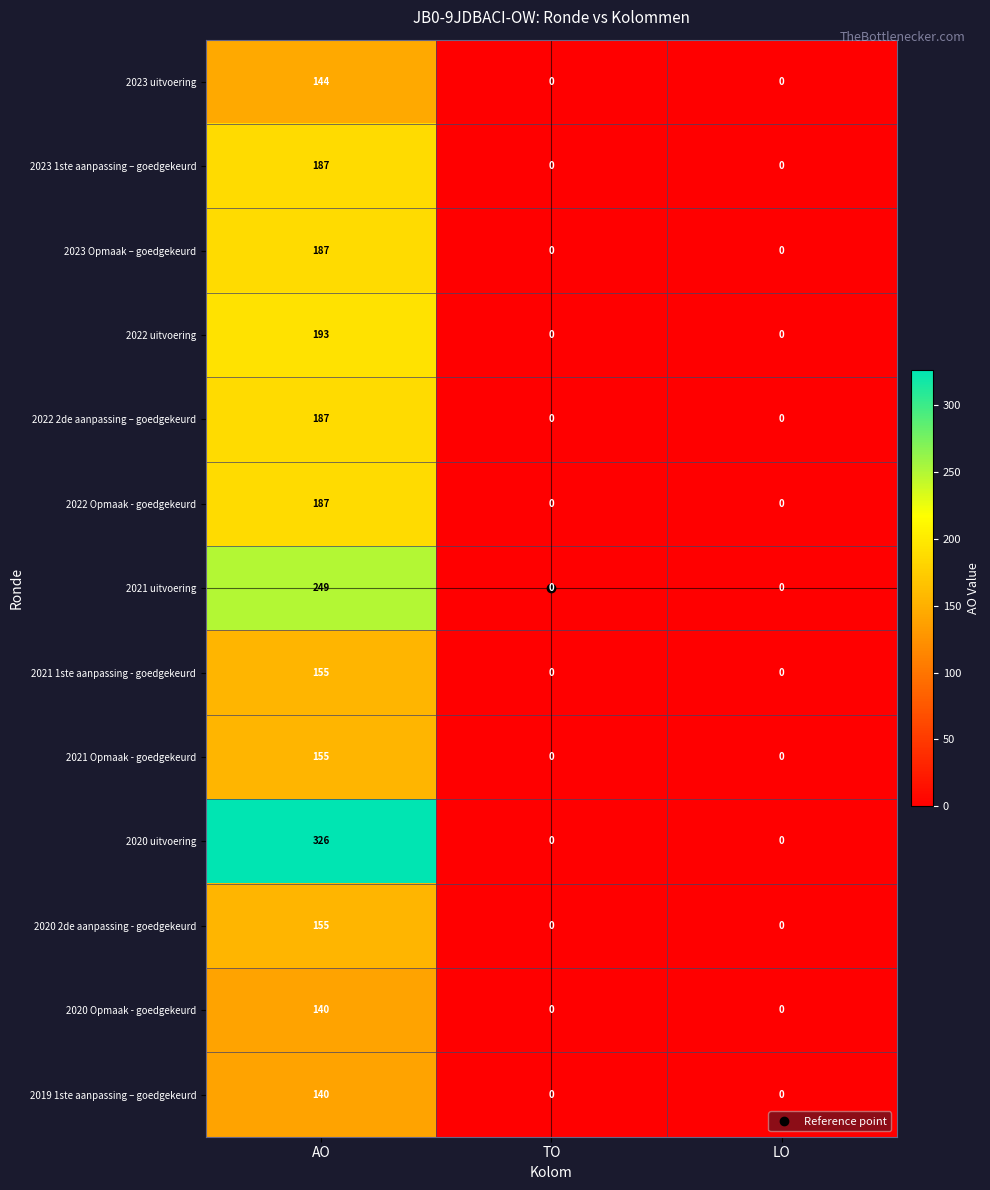

How many 2020 Opmaak - goedgekeurd values are between 0 and 140?

3